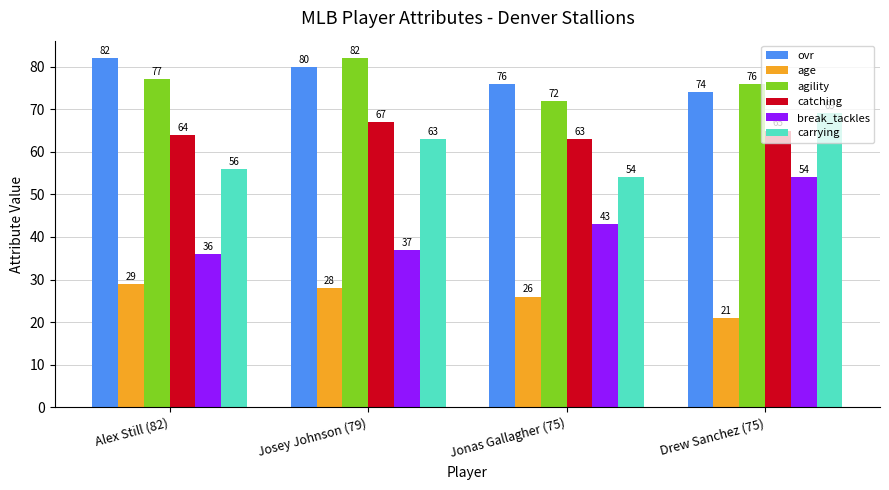

What is the highest value of the age series?

29